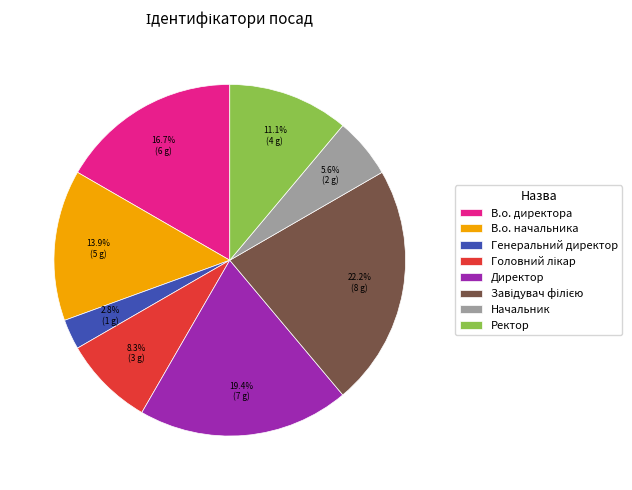

What is the smallest slice in the pie chart?

Генеральний директор